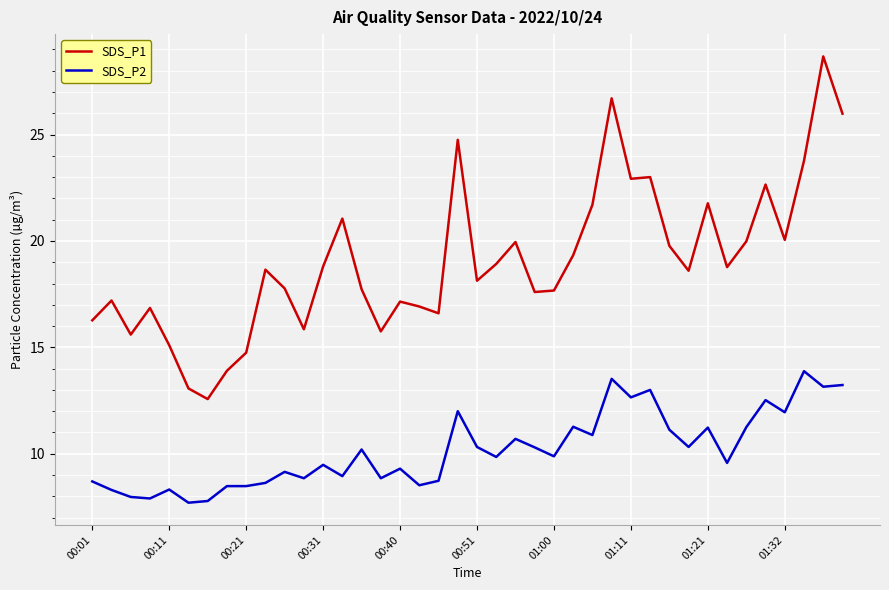

True or false: SDS_P1 and SDS_P2 cross at least once.

False